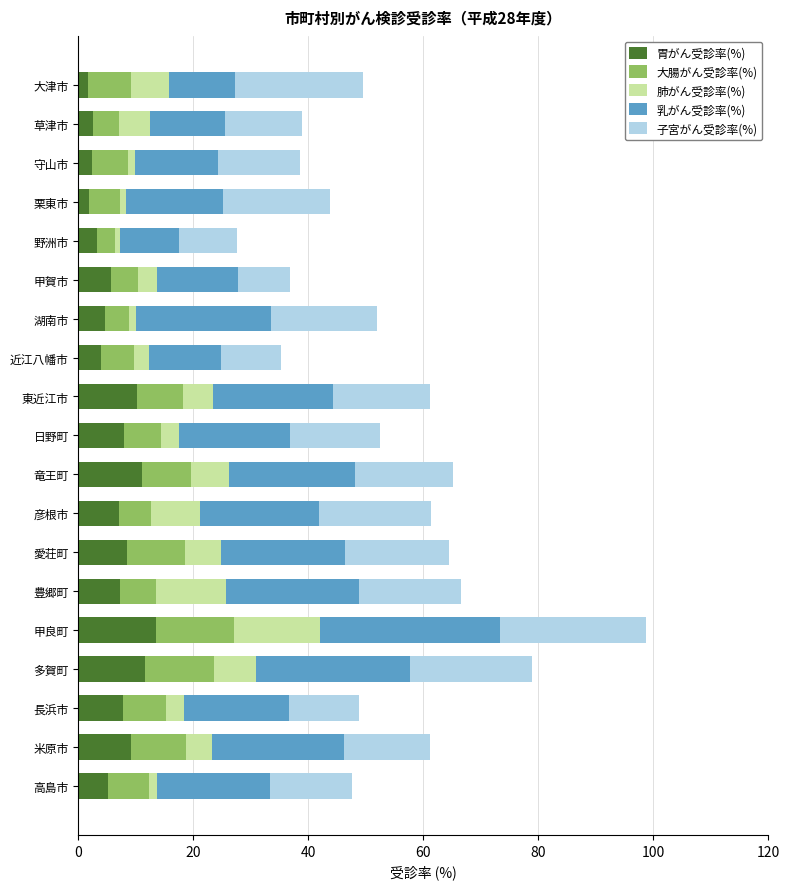

What is the sum of all 胃がん受診率(%) values?

124.8